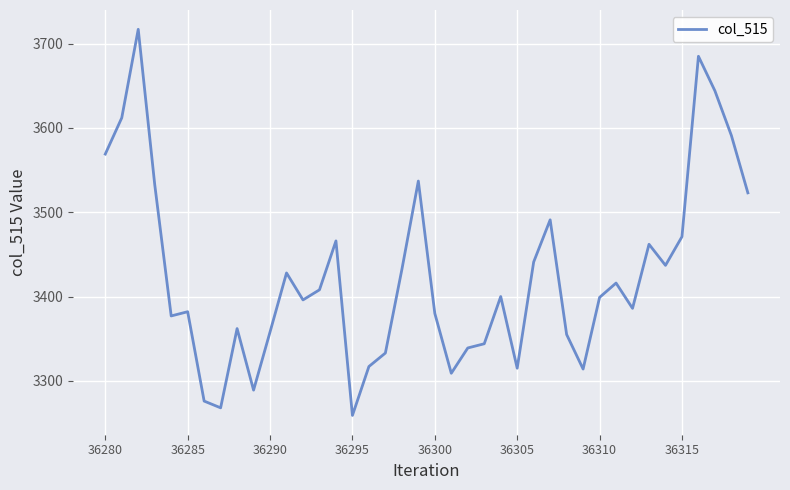

What is the minimum value shown in the chart?

3259